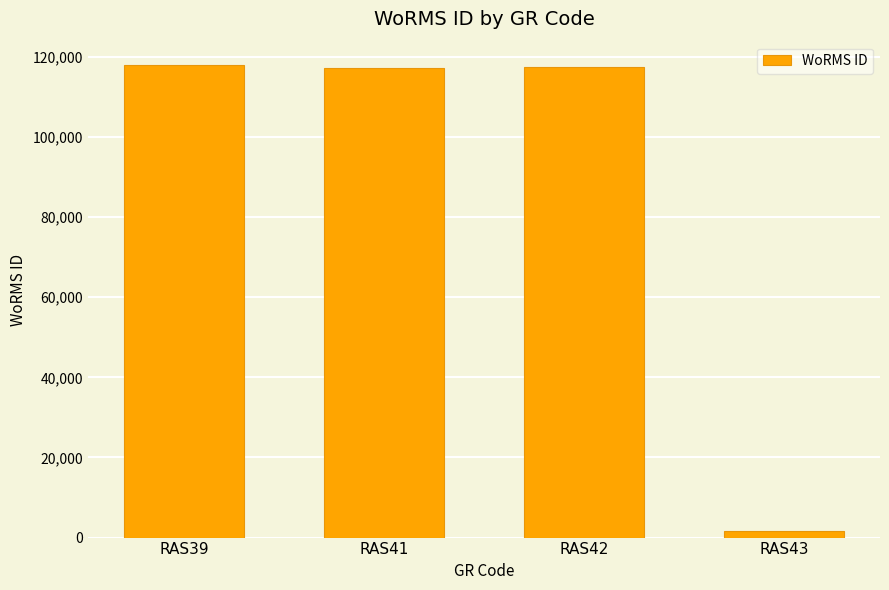

Approximately how many times larger is the value at RAS42 compared to RAS41?

1.0